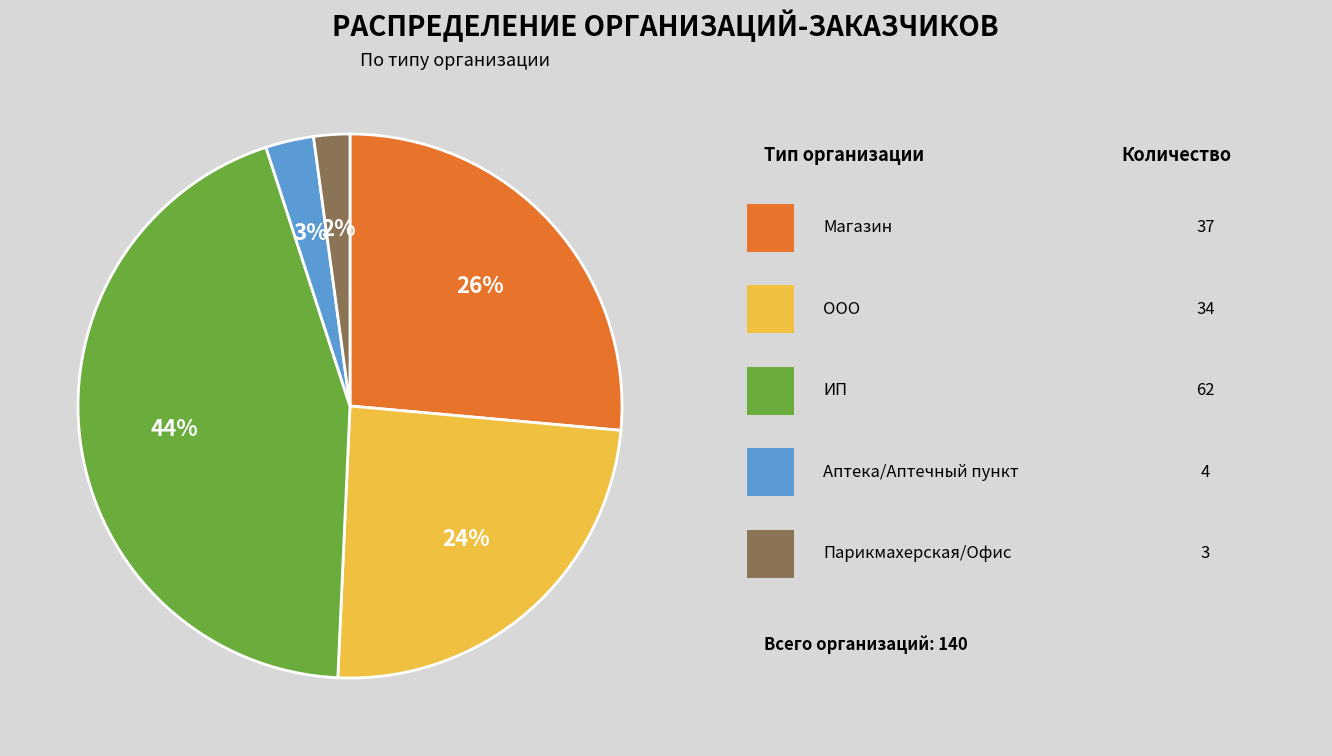

How many segments does this pie chart have?

5